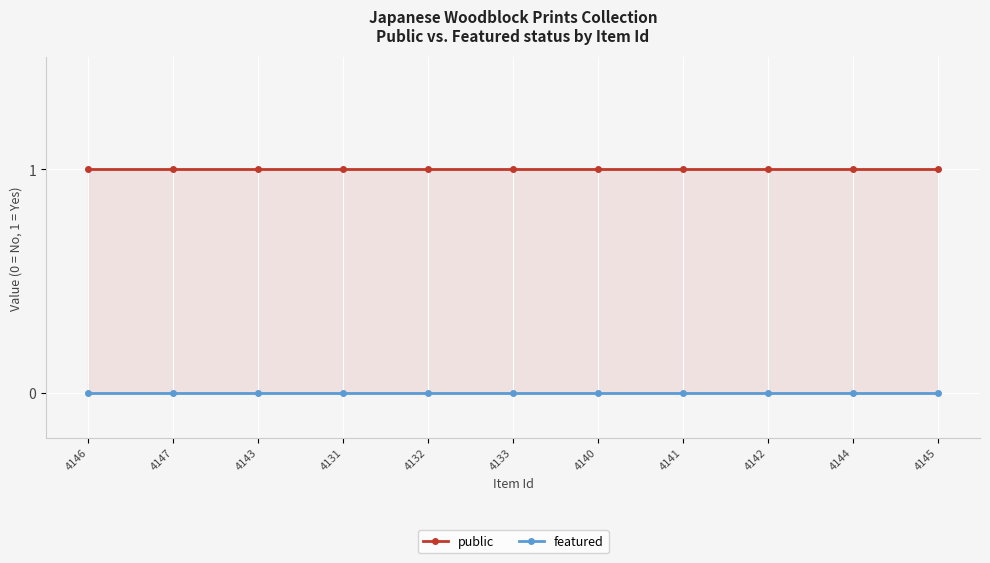

Which category has the highest value across all series?

4146